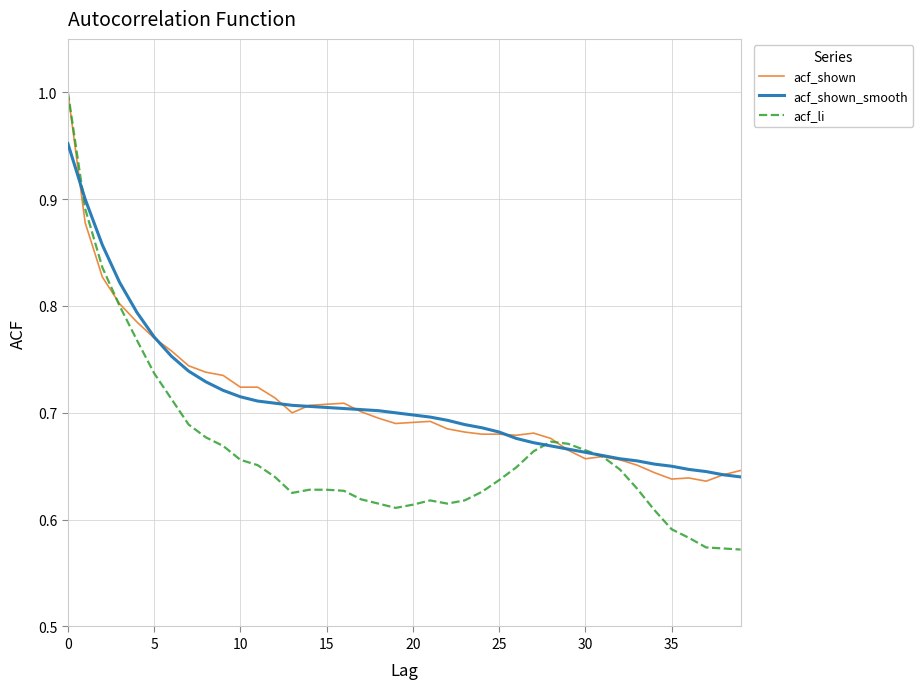

Which series has the largest range (max minus min)?

acf_li